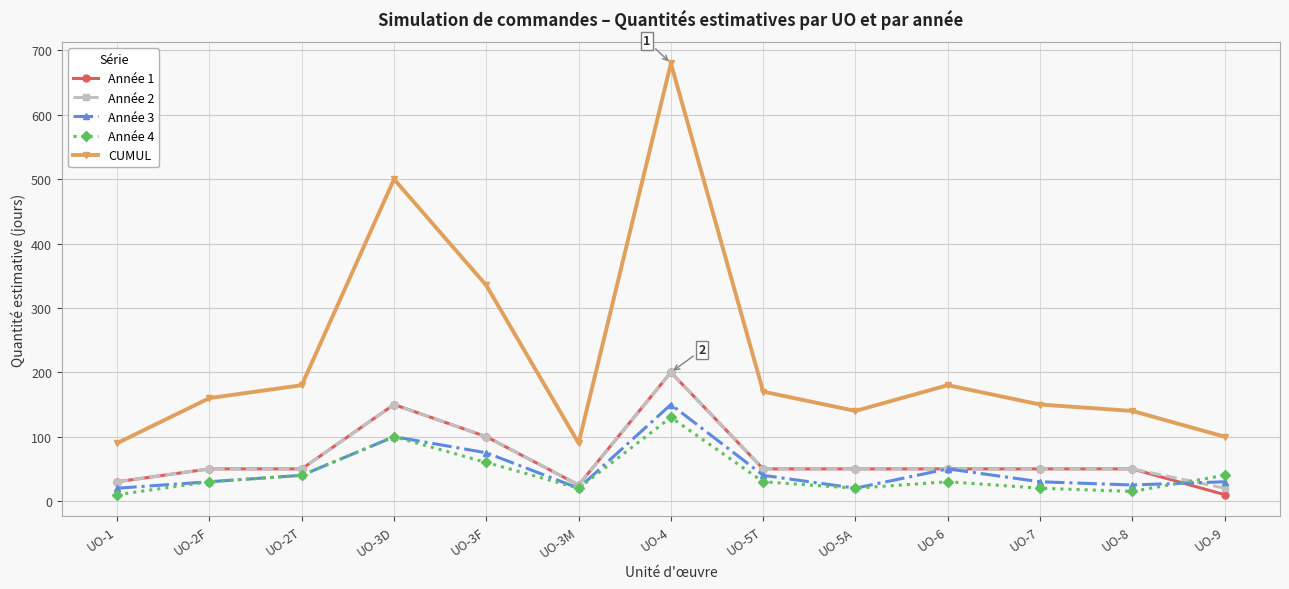

Reading left to right, list all the values displayed in this chart.

Année 1: 30	50	50	150	100	25	200	50	50	50	50	50	10
Année 2: 30	50	50	150	100	25	200	50	50	50	50	50	20
Année 3: 20	30	40	100	75	20	150	40	20	50	30	25	30
Année 4: 10	30	40	100	60	20	130	30	20	30	20	15	40
CUMUL: 90	160	180	500	335	90	680	170	140	180	150	140	100